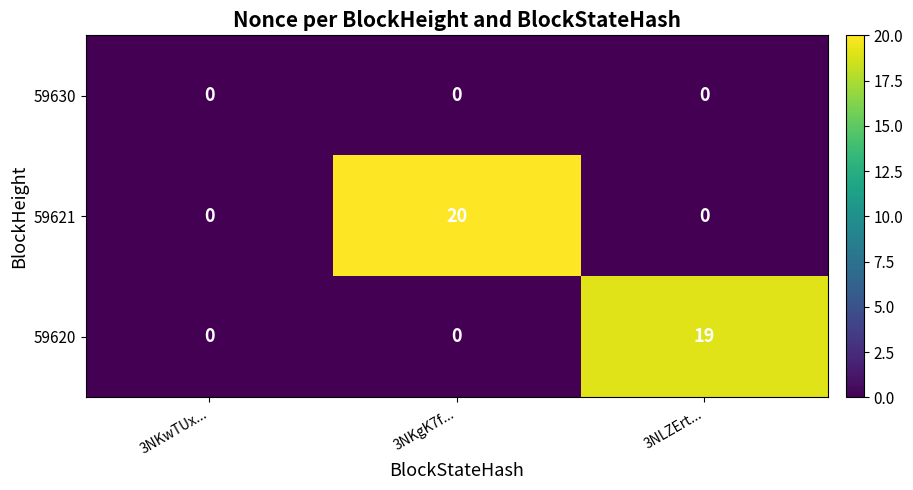

Reading left to right, what are all the values shown in this chart?

59630: 3NKwTUx...=0	3NKgK7f...=0	3NLZErt...=0
59621: 3NKwTUx...=0	3NKgK7f...=20	3NLZErt...=0
59620: 3NKwTUx...=0	3NKgK7f...=0	3NLZErt...=19